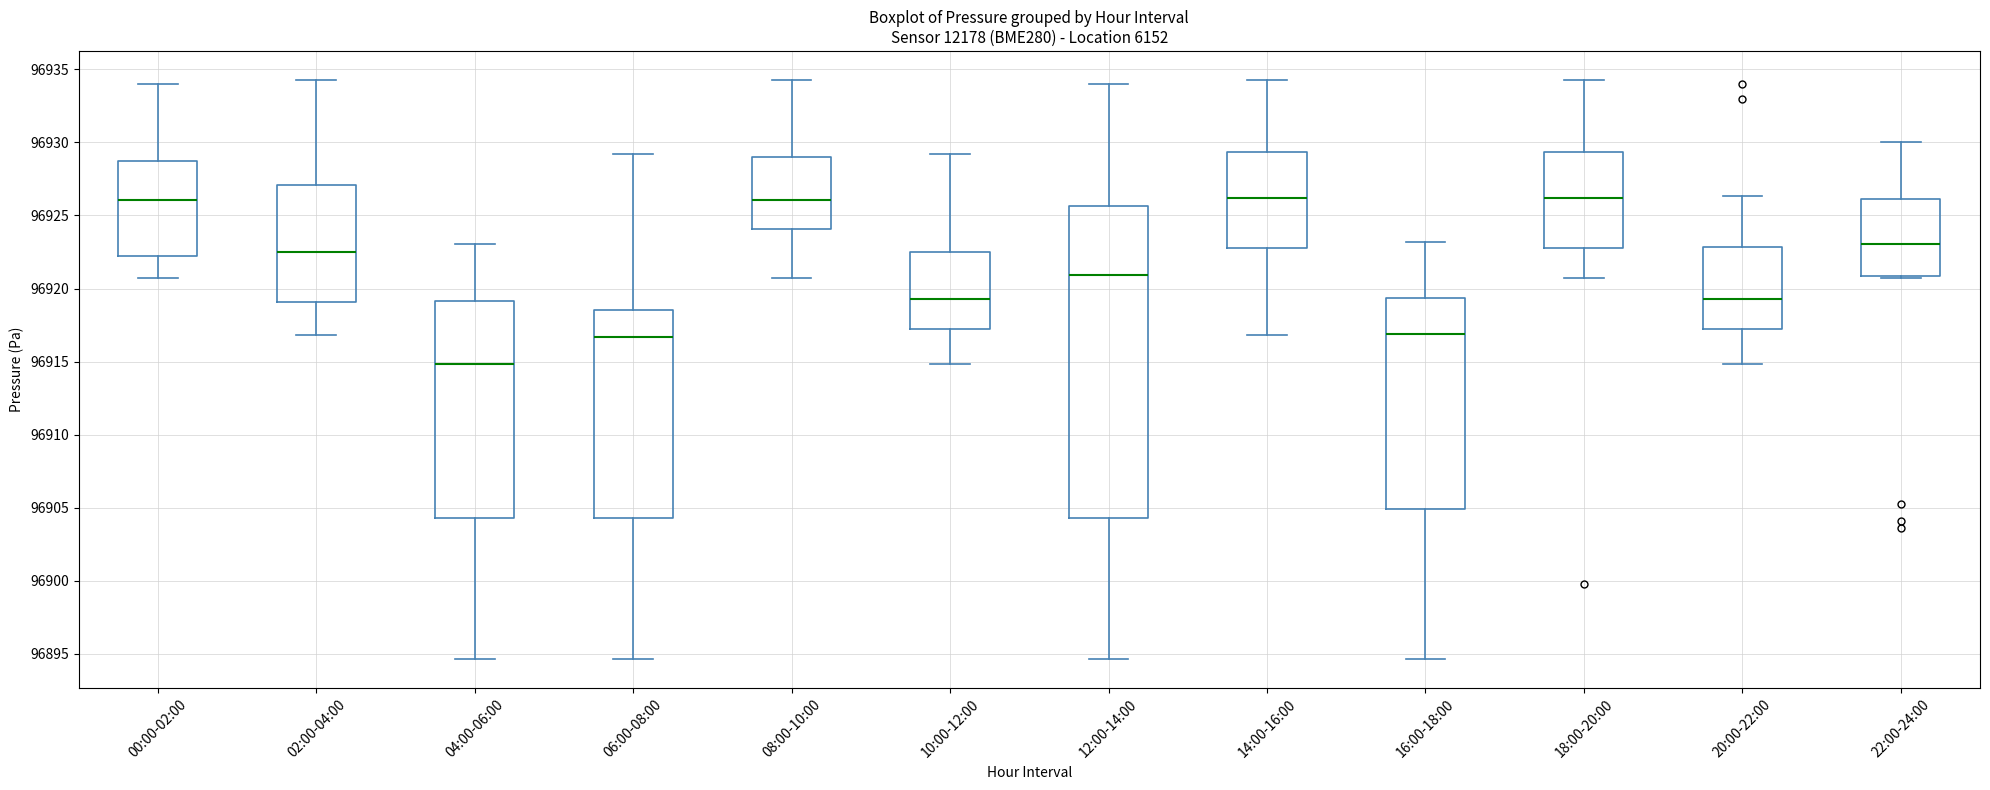

Comparing the boxes themselves (not the whiskers), which one is the tallest?

12:00-14:00